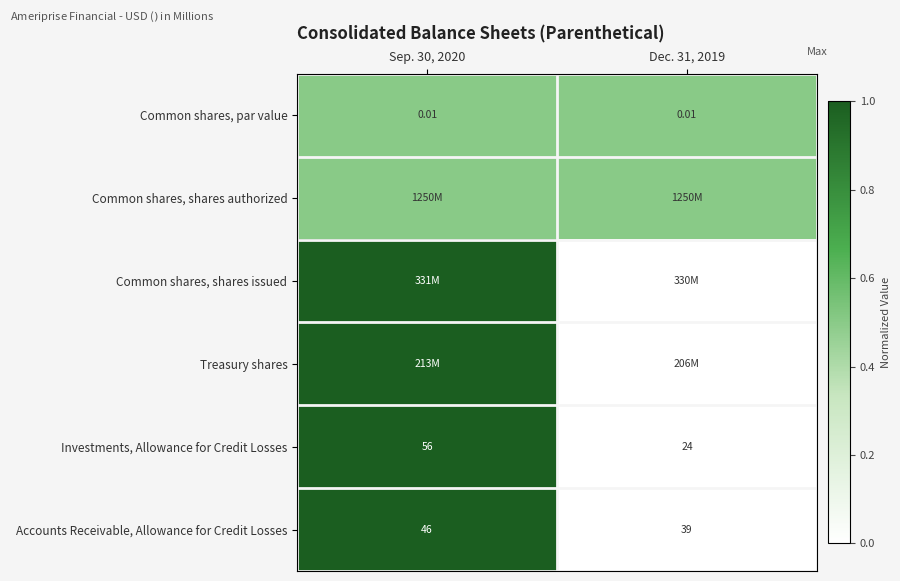

What is the maximum value for Common shares, shares issued?

1.0